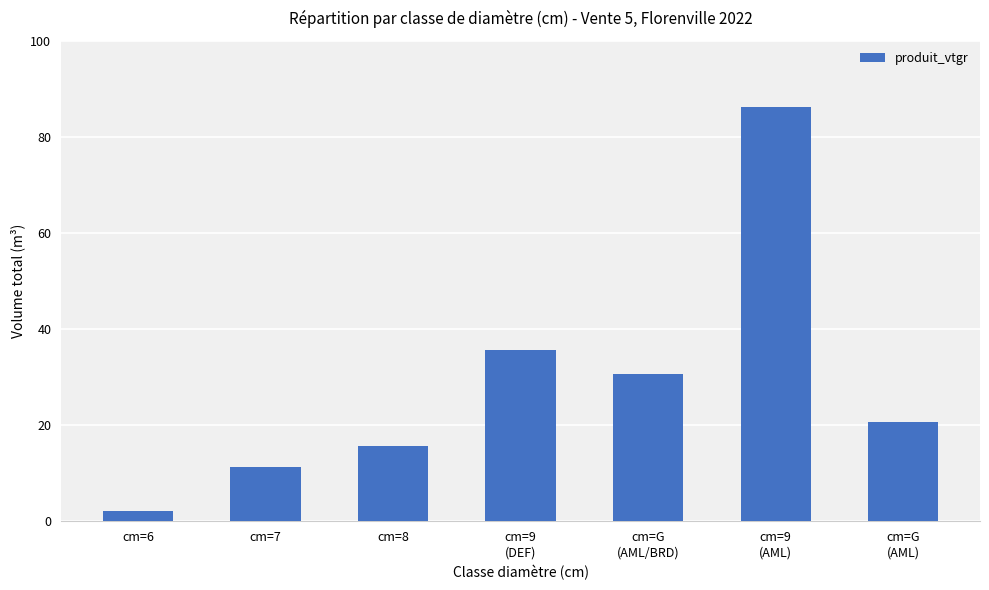

How many bars are there in total?

7